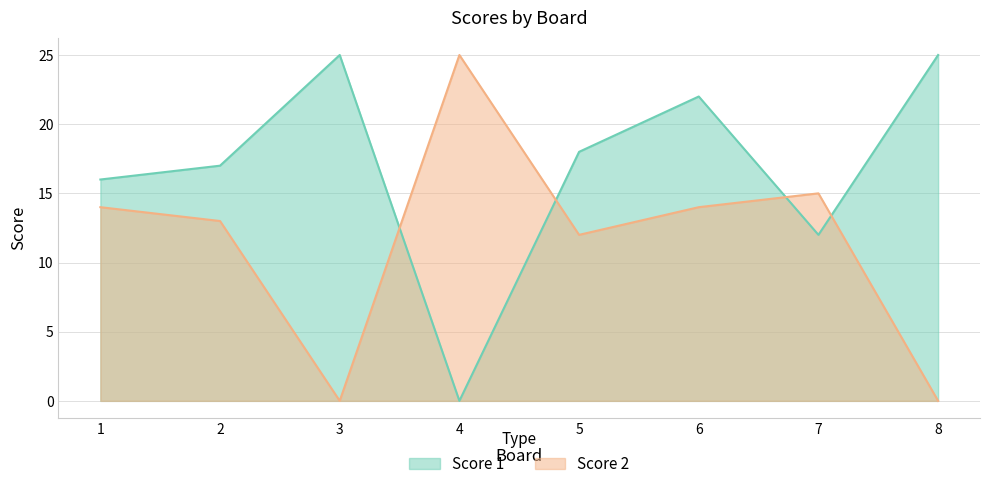

List the series in order of their overall mean, lowest first.

Score 2, Score 1